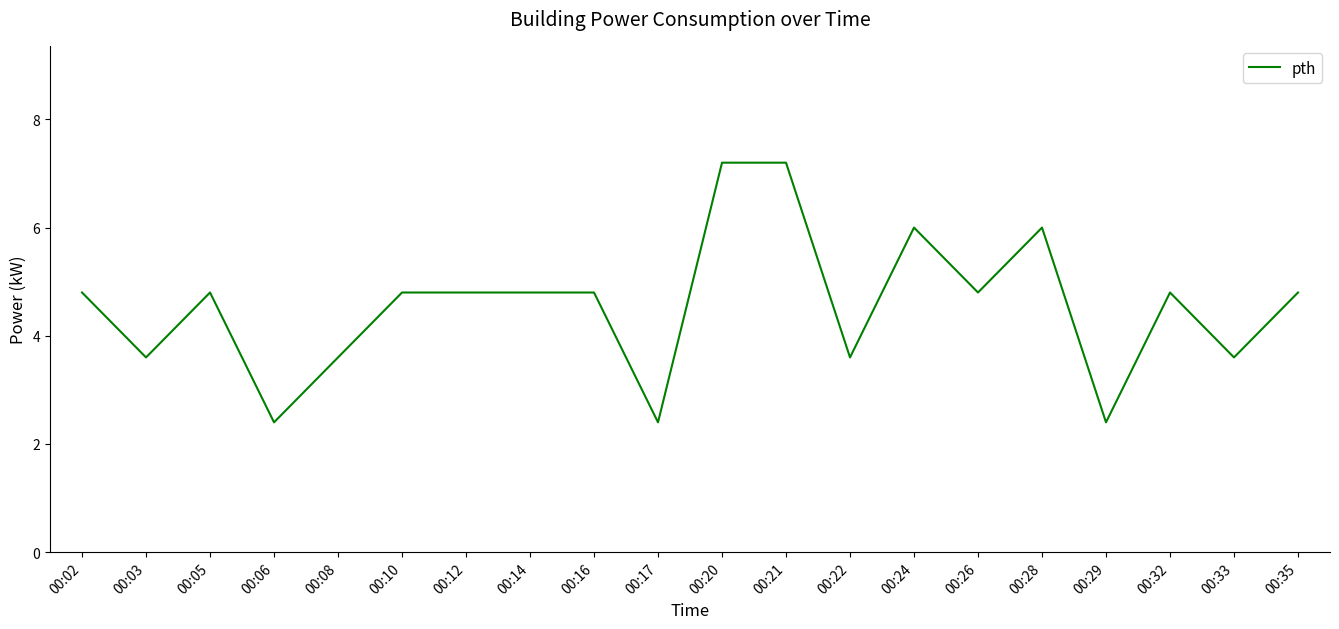

What is the greatest value displayed?

7.2